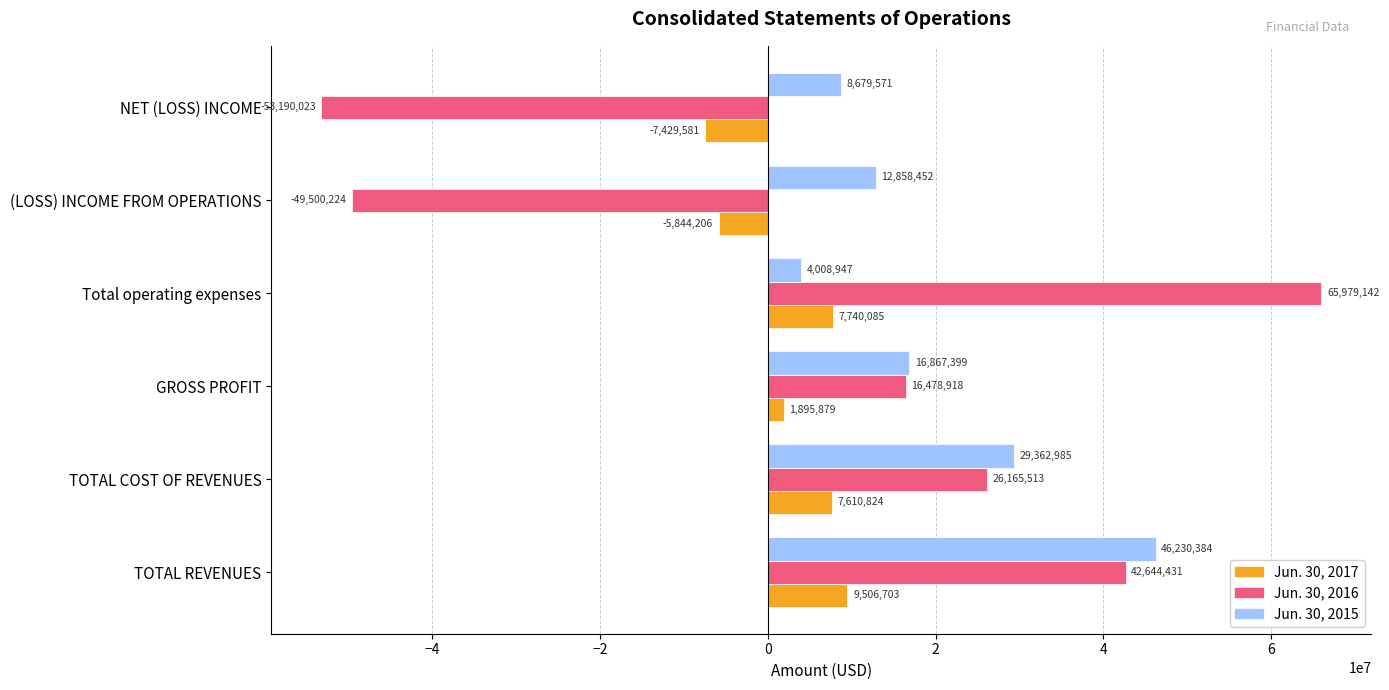

What is the sum of all Jun. 30, 2016 values?

48577757